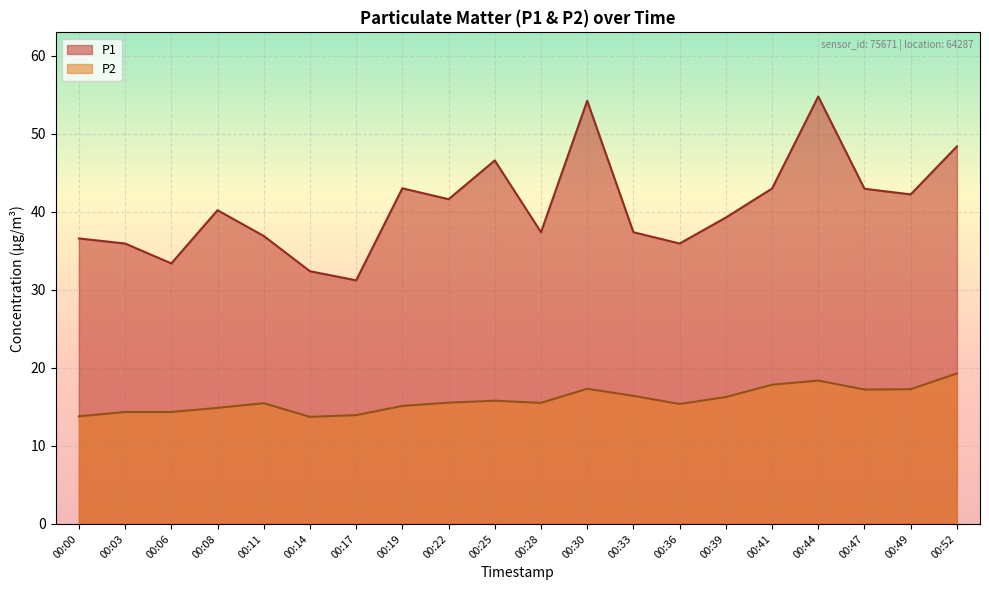

Reading right to left, what are all the values shown in this chart?

P1: 00:52=48.4	00:49=42.2	00:47=43.0	00:44=54.8	00:41=43.0	00:39=39.3	00:36=36.0	00:33=37.4	00:30=54.2	00:28=37.4	00:25=46.6	00:22=41.6	00:19=43.0	00:17=31.2	00:14=32.4	00:11=36.9	00:08=40.2	00:06=33.4	00:03=36.0	00:00=36.6
P2: 00:52=19.3	00:49=17.3	00:47=17.2	00:44=18.4	00:41=17.9	00:39=16.3	00:36=15.4	00:33=16.4	00:30=17.3	00:28=15.5	00:25=15.8	00:22=15.6	00:19=15.1	00:17=13.9	00:14=13.7	00:11=15.5	00:08=14.9	00:06=14.3	00:03=14.3	00:00=13.8